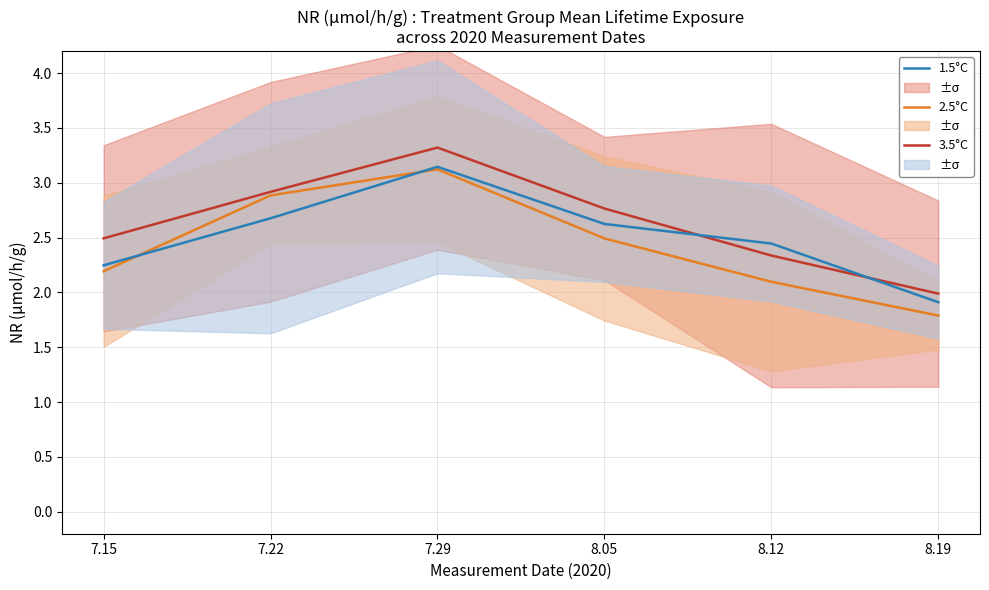

List the series in order of their overall mean, lowest first.

2.5°C, 1.5°C, 3.5°C